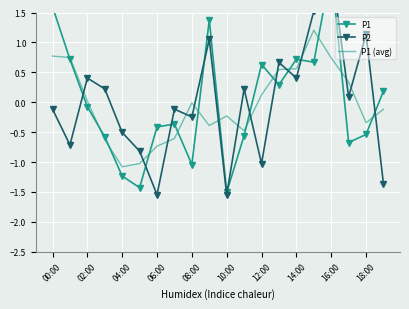

True or false: P1 (avg) has a value of -0.2 at 10:00.

True